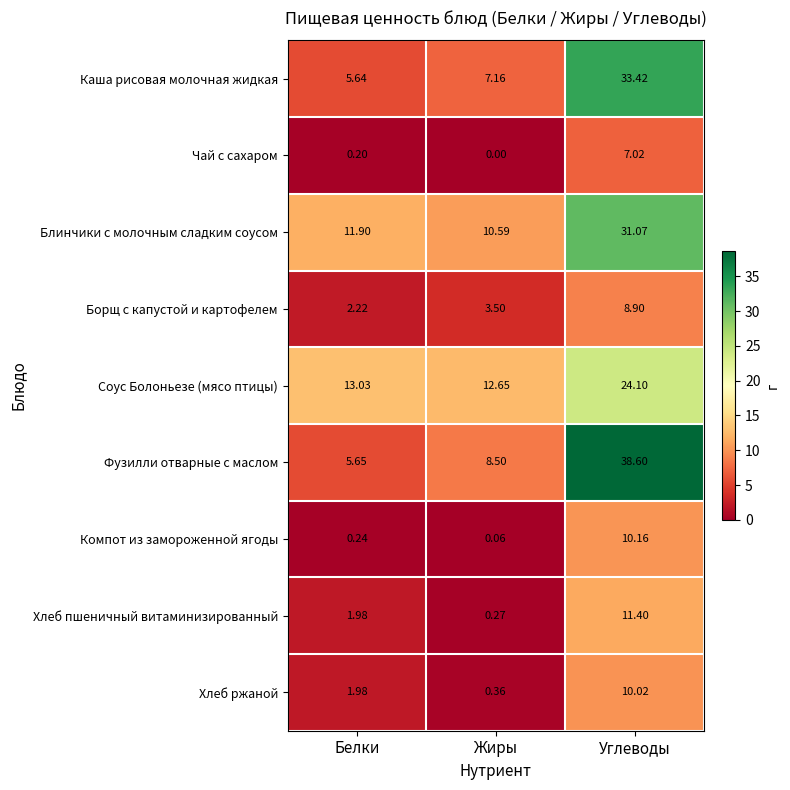

Which series has the largest total across all categories?

Блинчики с молочным сладким соусом